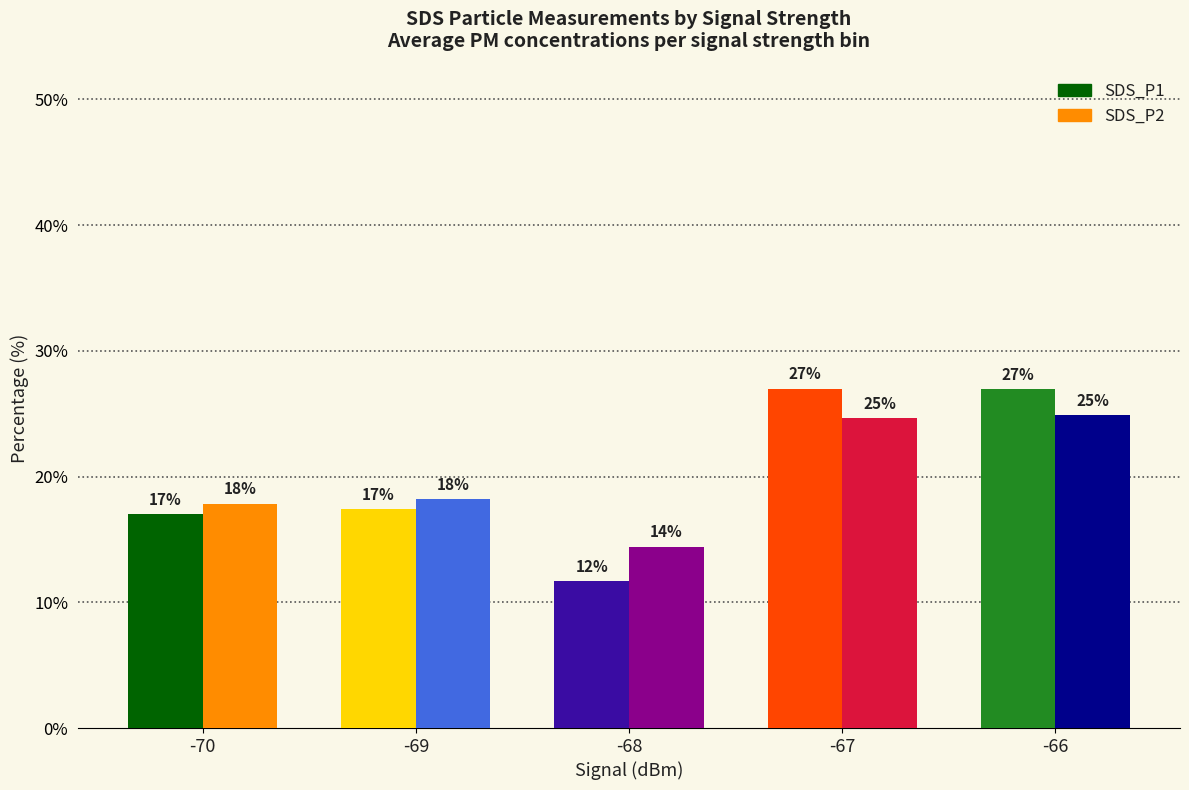

What is the difference between the maximum and second lowest values in the SDS_P2 series?

7.0